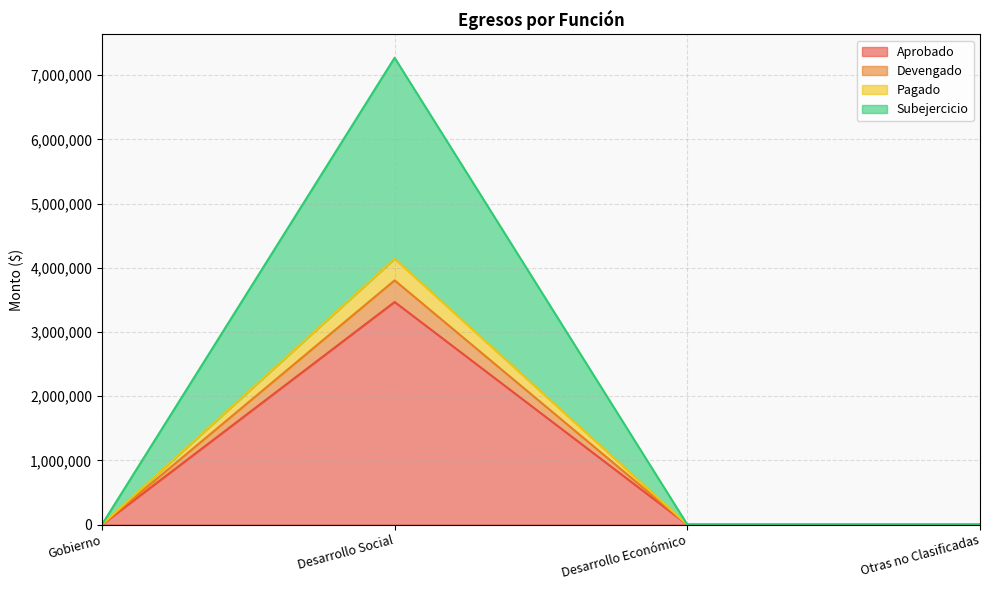

What are all the series names shown in the legend?

Aprobado, Devengado, Pagado, Subejercicio